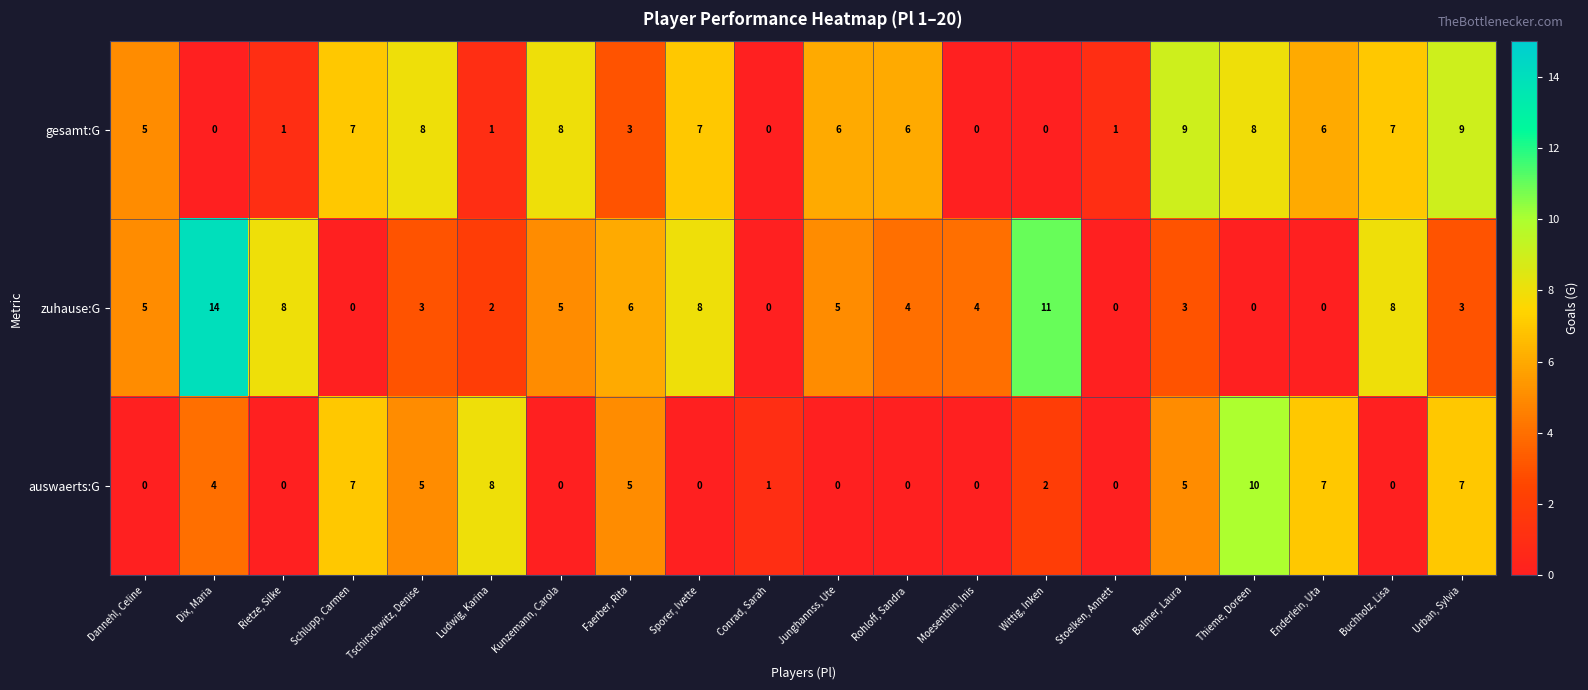

What is the average value of the gesamt:G series?

5